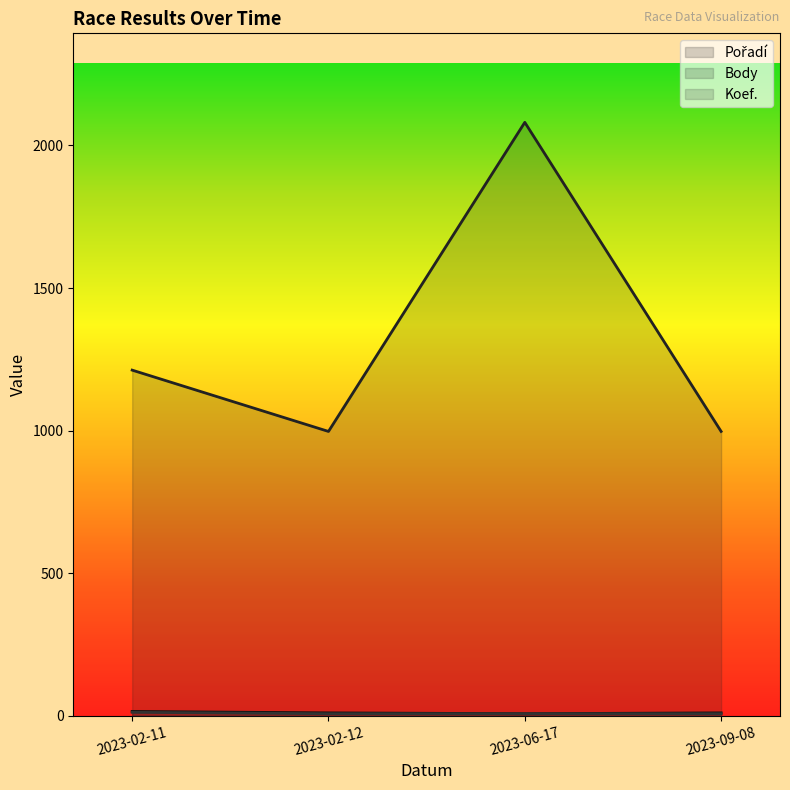

At which label is Body closest to 1539?

2023-02-11